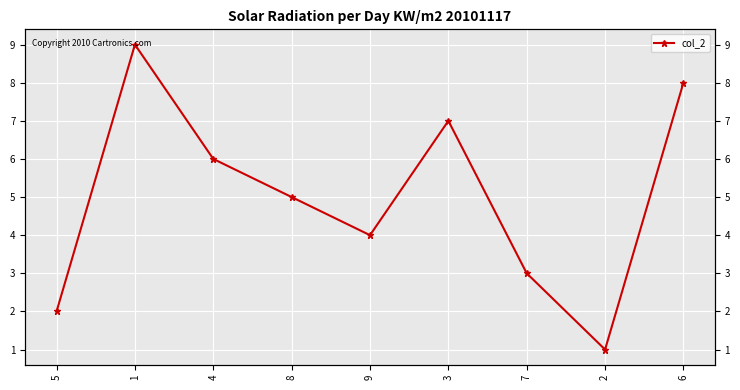

Which category has the lowest value across all series?

2